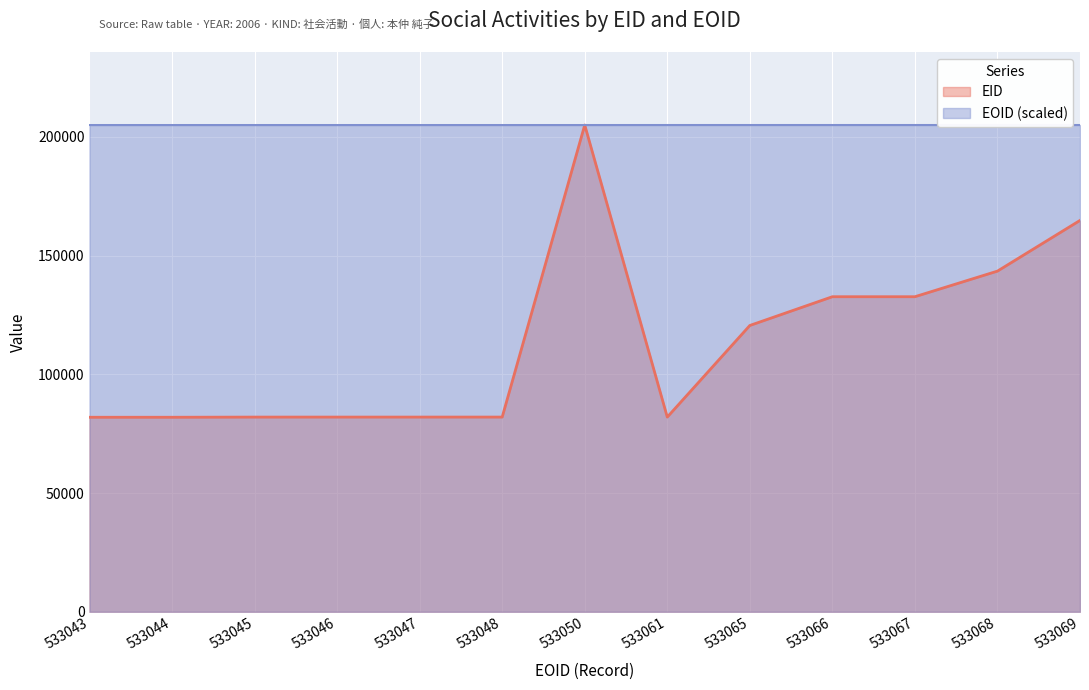

The value of EOID at 533061 is 316594.1. True or false?

False